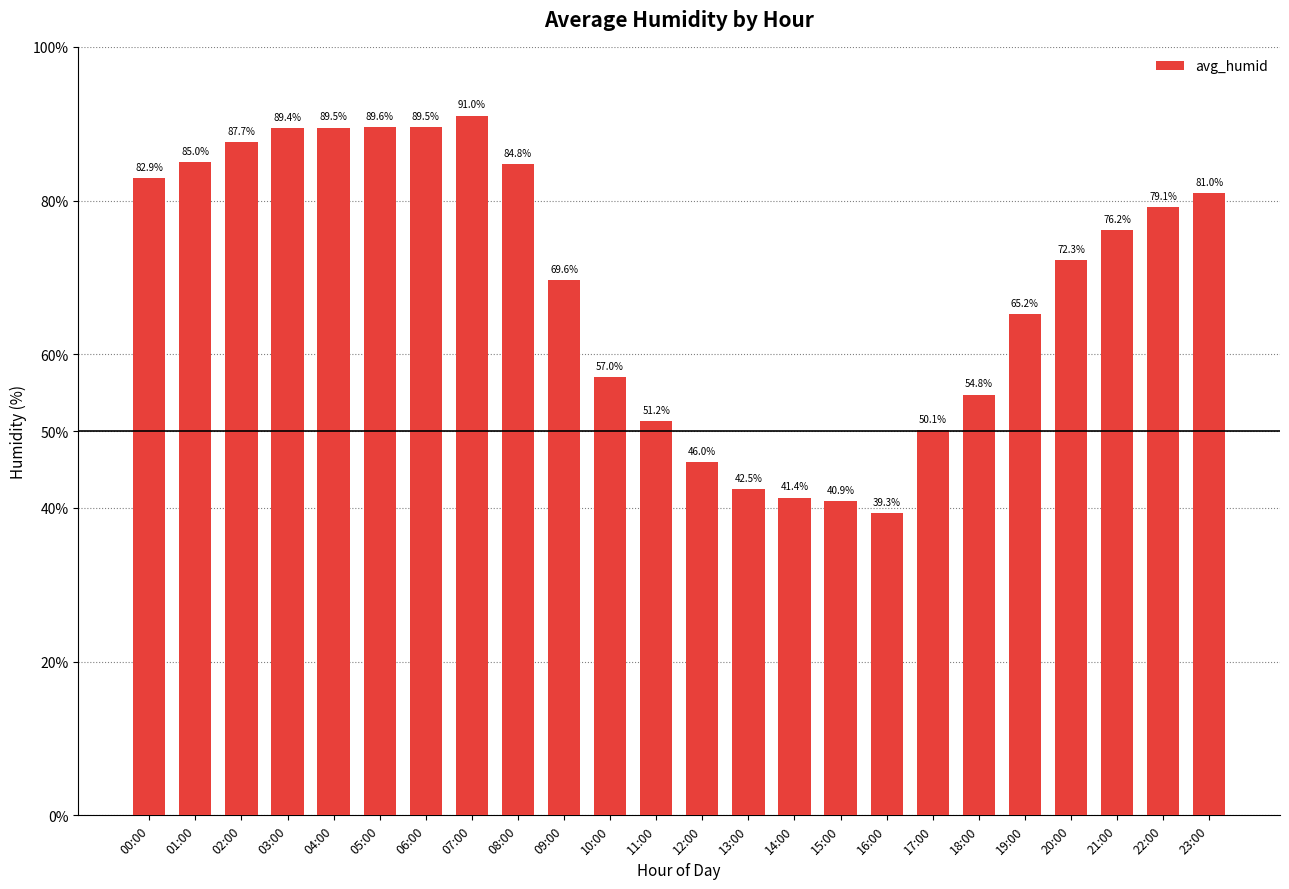

What is the ratio of the value at 18:00 to the value at 16:00?

1.4